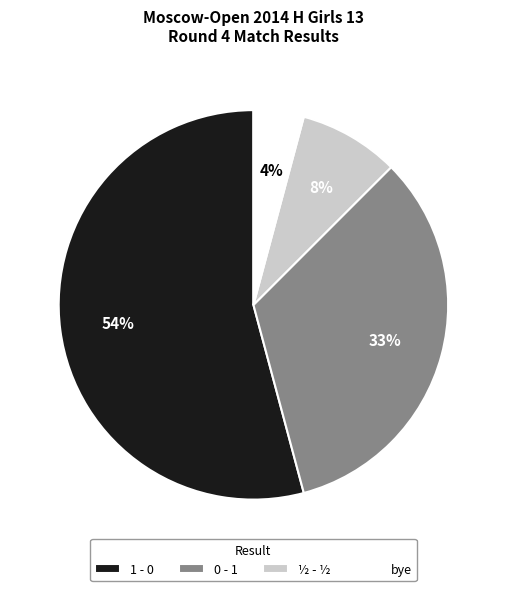

Combined, do bye and ½ - ½ account for over 50%?

No